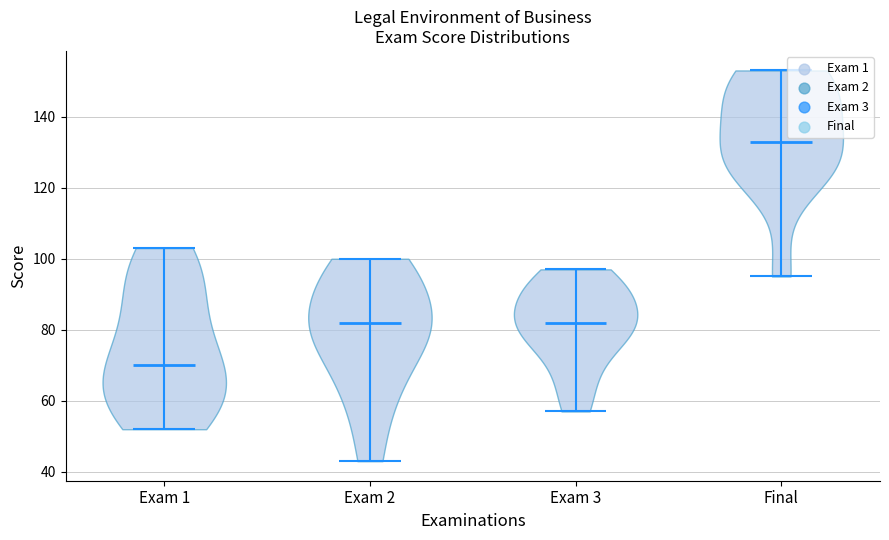

Which violin has the highest median line?

Final